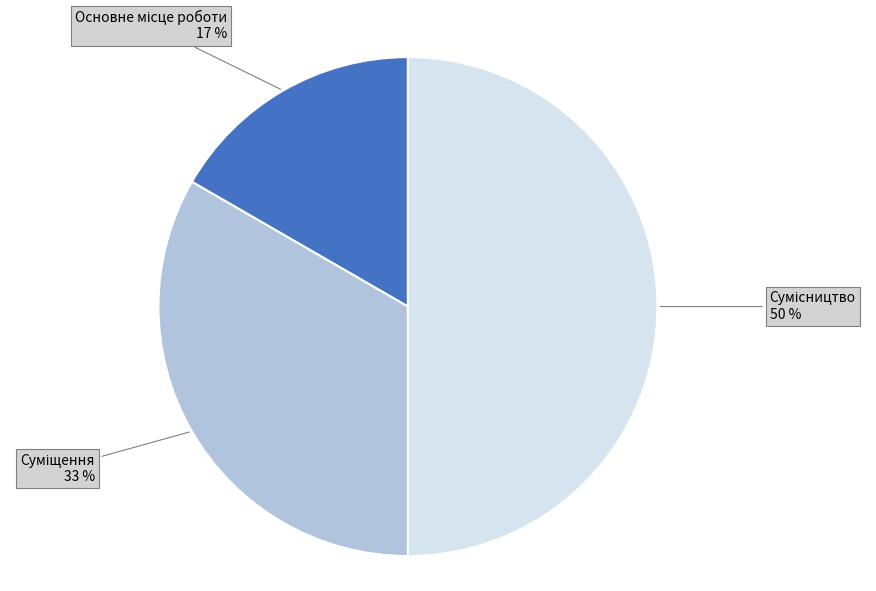

To the nearest percent, what is the average slice percentage?

33%